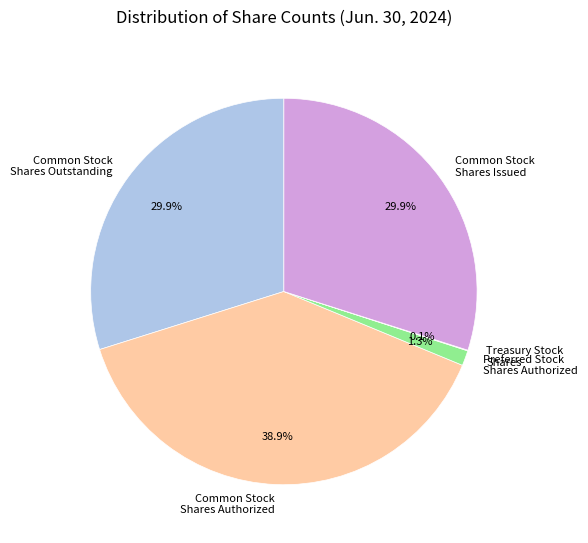

Is there a majority slice in this chart?

No